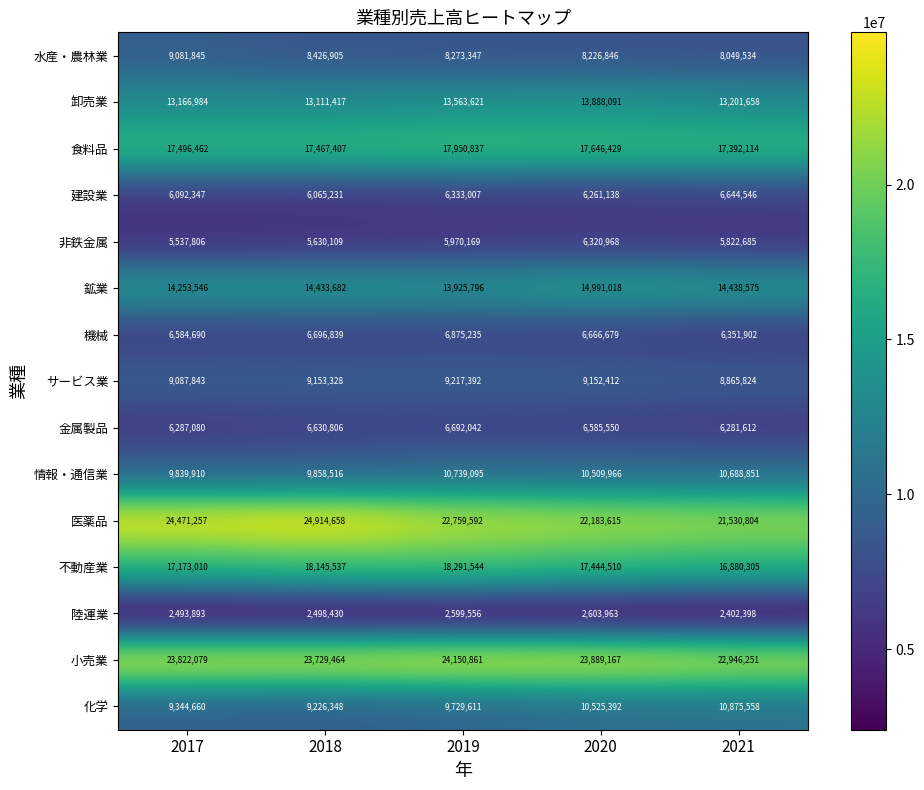

The value of 情報・通信業 at 2020 is 10509966. True or false?

True